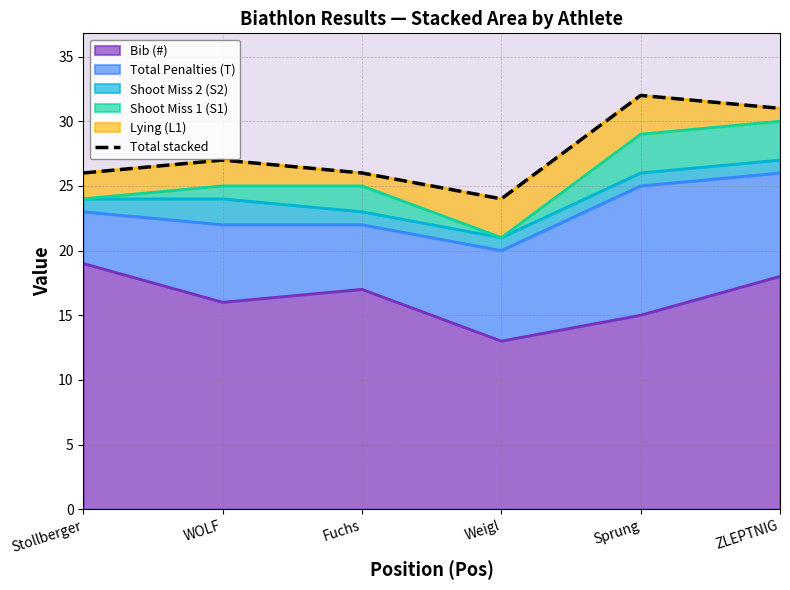

How many interior local peaks (higher than both neighbors) does the data have?

2